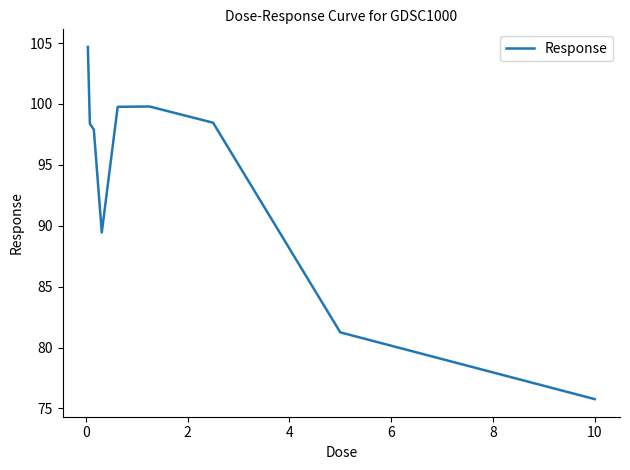

What is the average value?

93.9